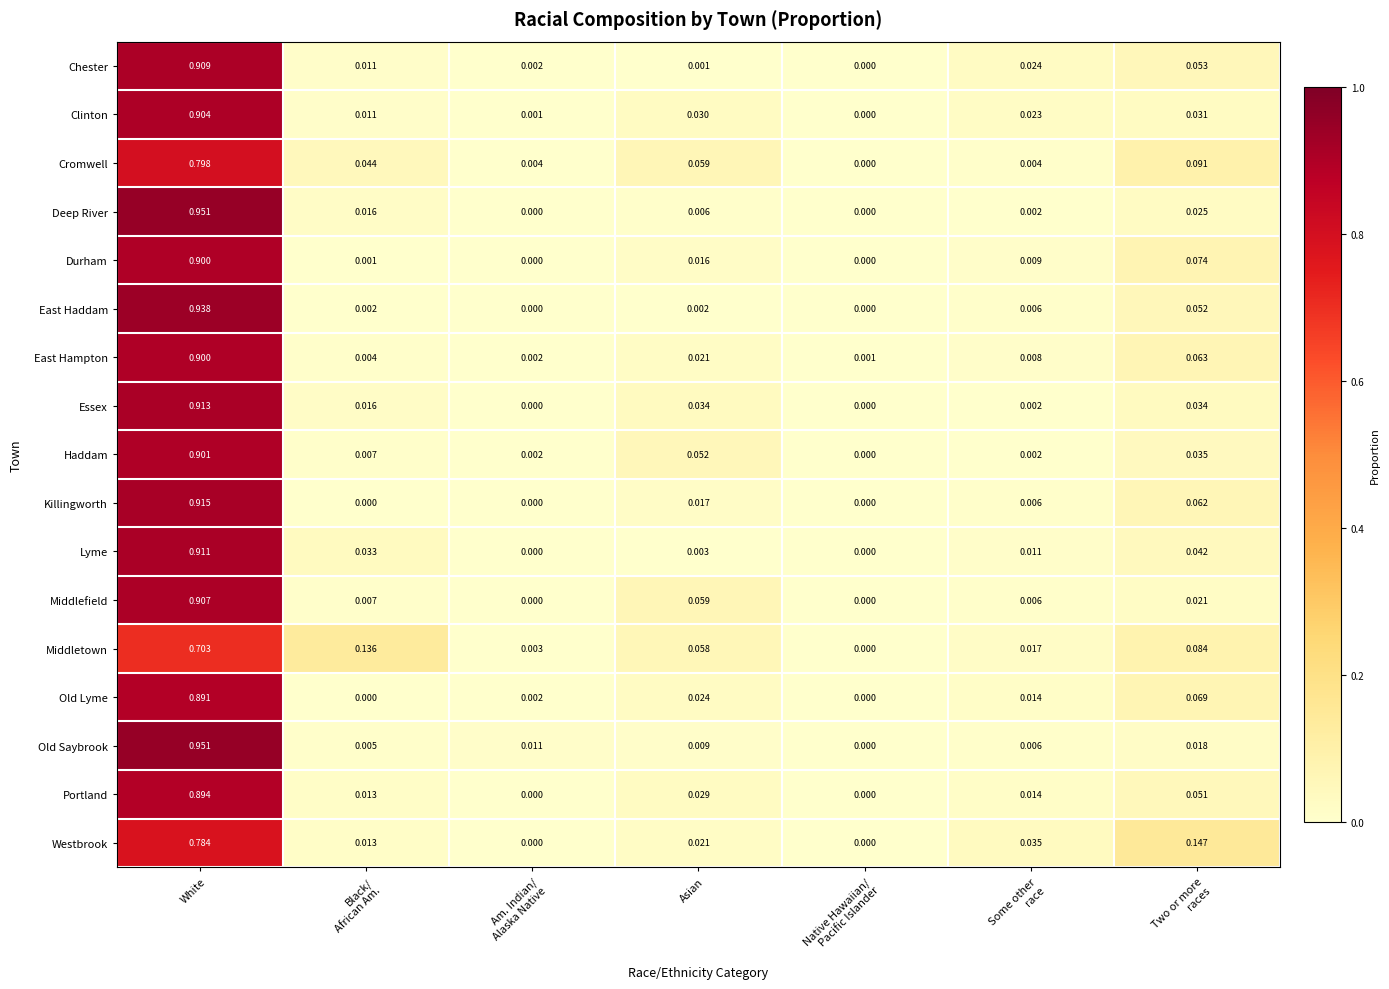

Count the number of categories in the chart.

7